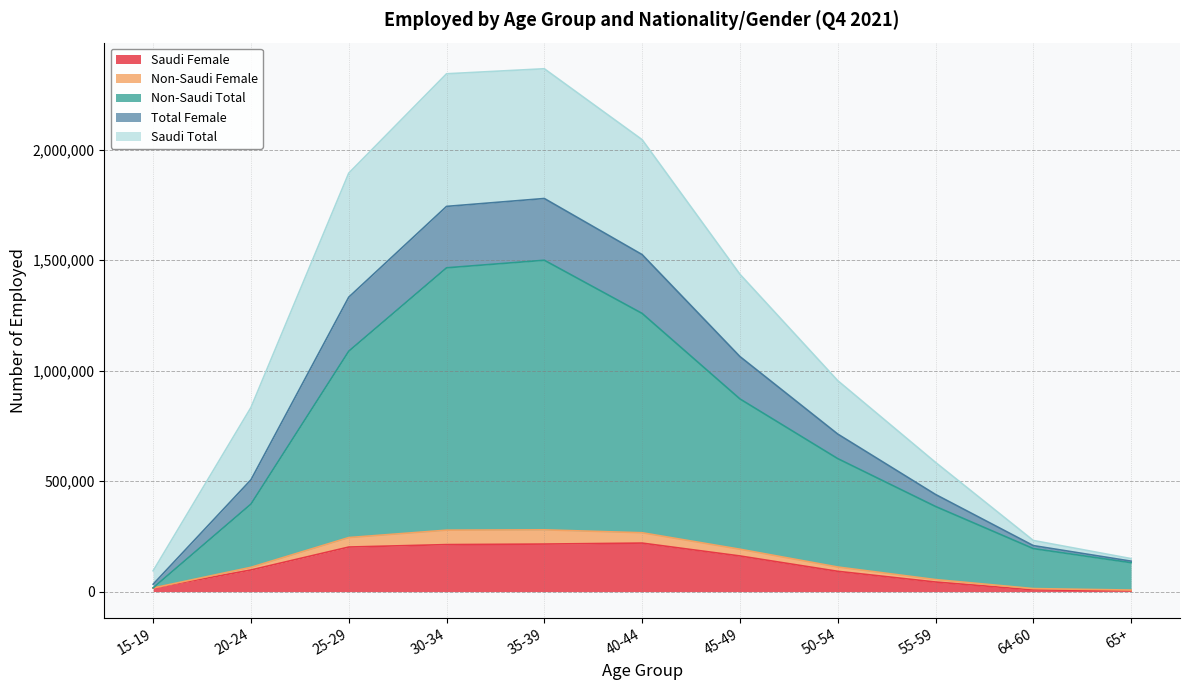

True or false: Non-Saudi Total has more than 1 interior local peaks.

False